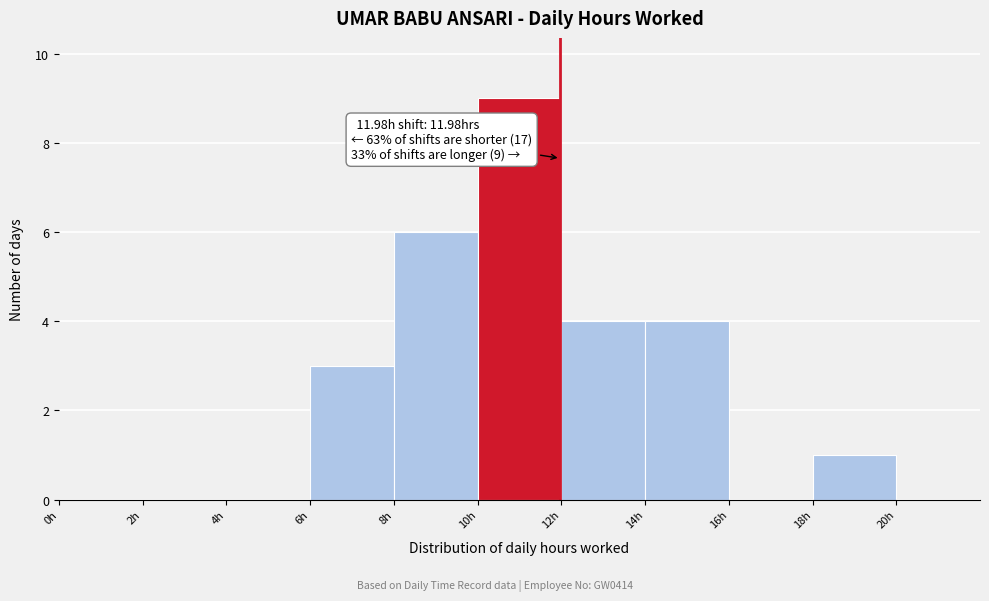

Which range on the x-axis has the tallest bar?

10 to 12